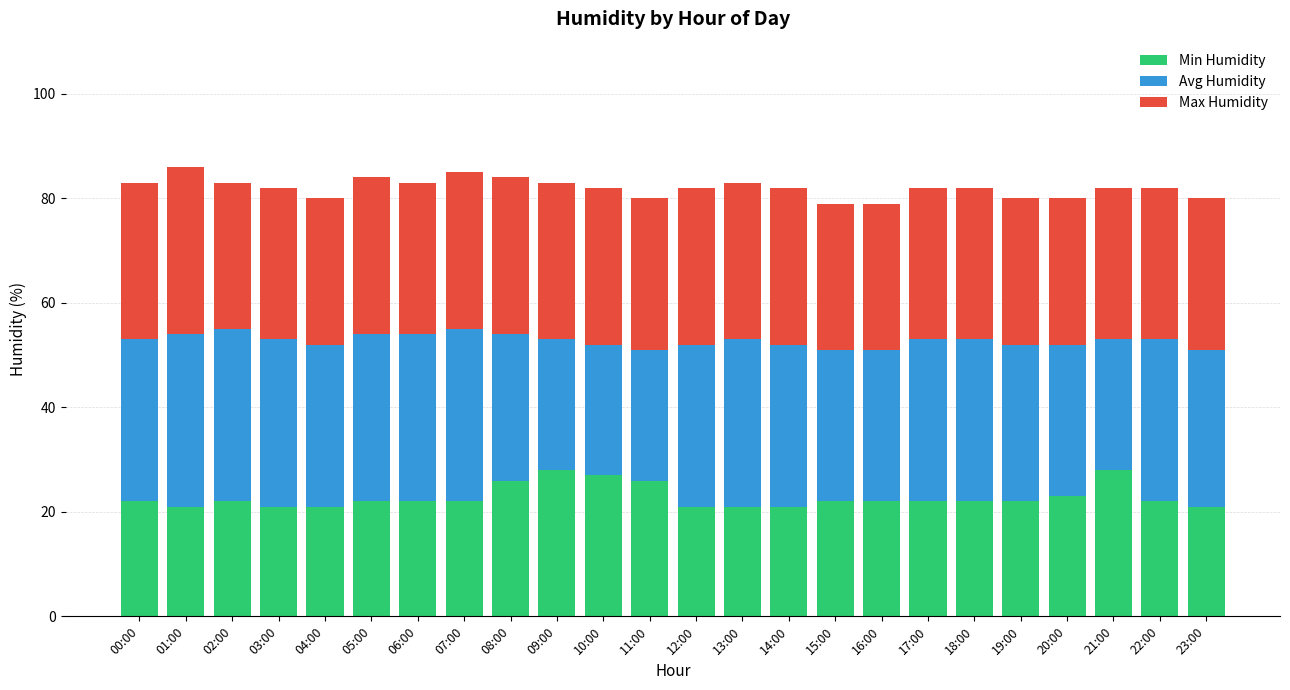

What is the highest value of the Min Humidity series?

28